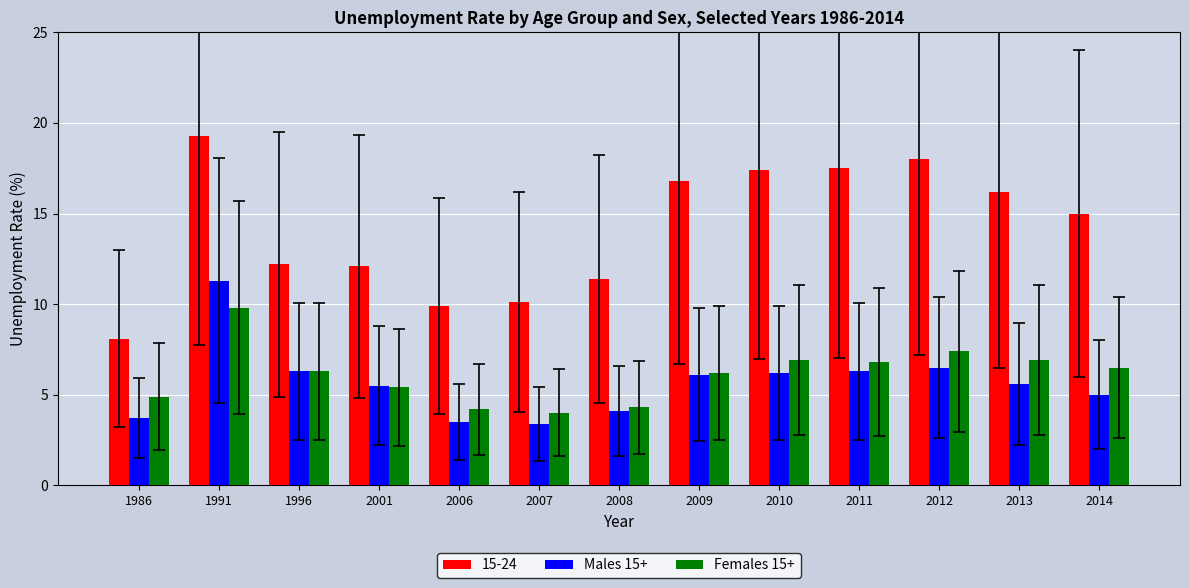

Read the Males 15+ value at 2001.

5.5